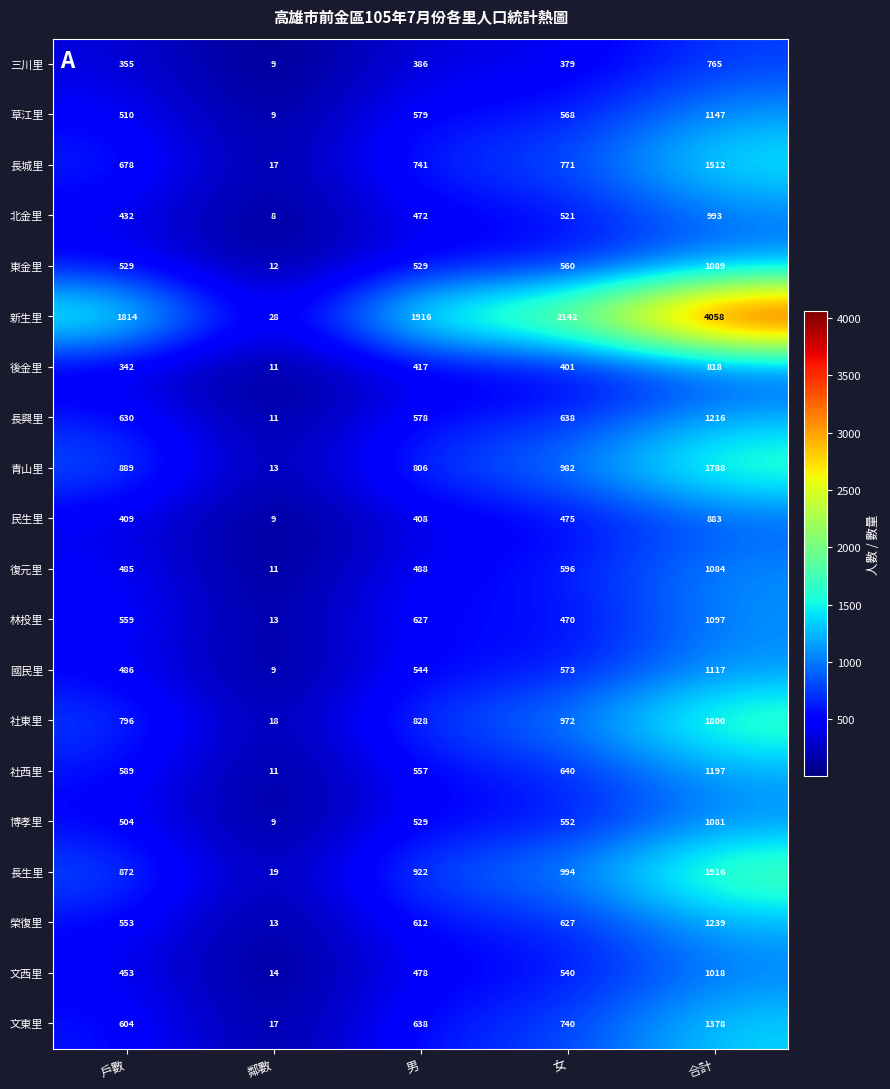

What is the difference between the maximum and minimum values in the 博孝里 series?

1072